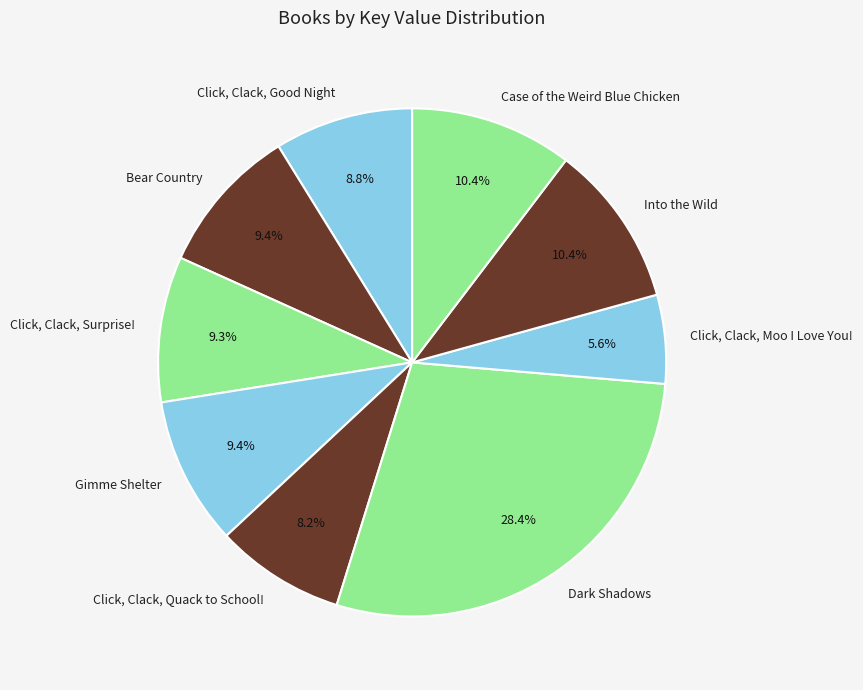

To the nearest percent, what portion does Bear Country represent?

9%